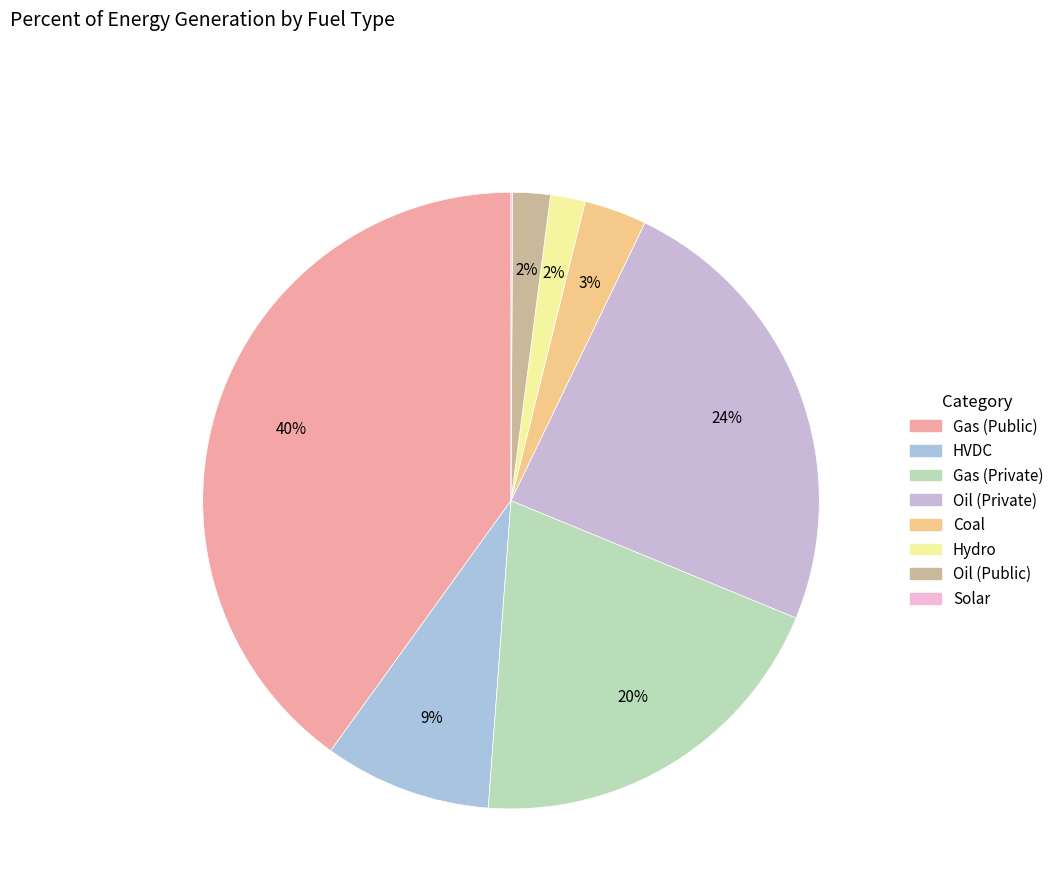

What is the largest slice in the pie chart?

Gas (Public)